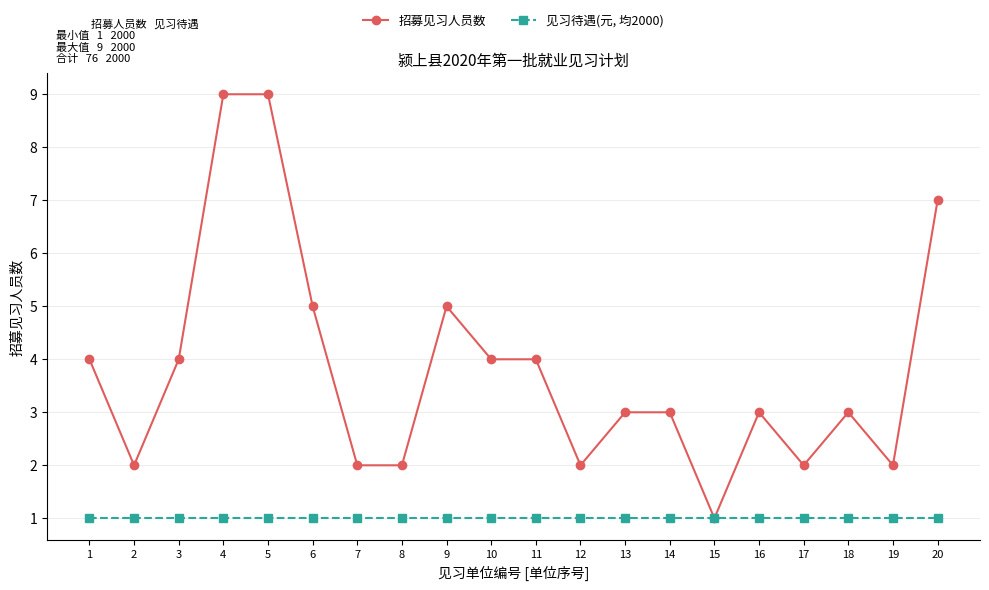

What is the value of the 见习待遇(元, 均2000) point at the 18th from the left?

1